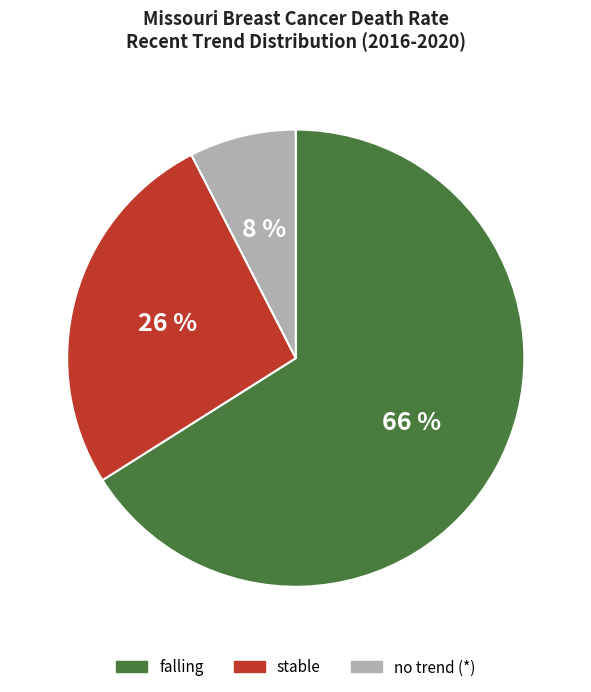

Which has a higher value, falling or no trend (*)?

falling